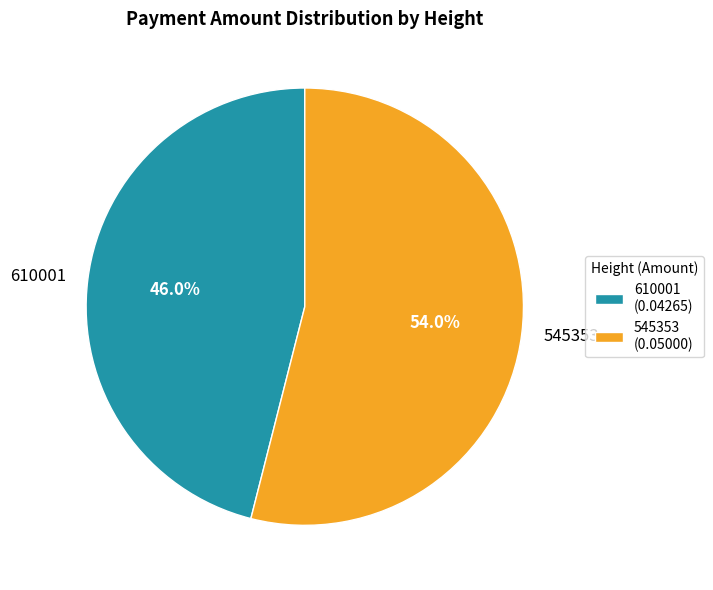

Rank the categories by value from lowest to highest.

610001, 545353